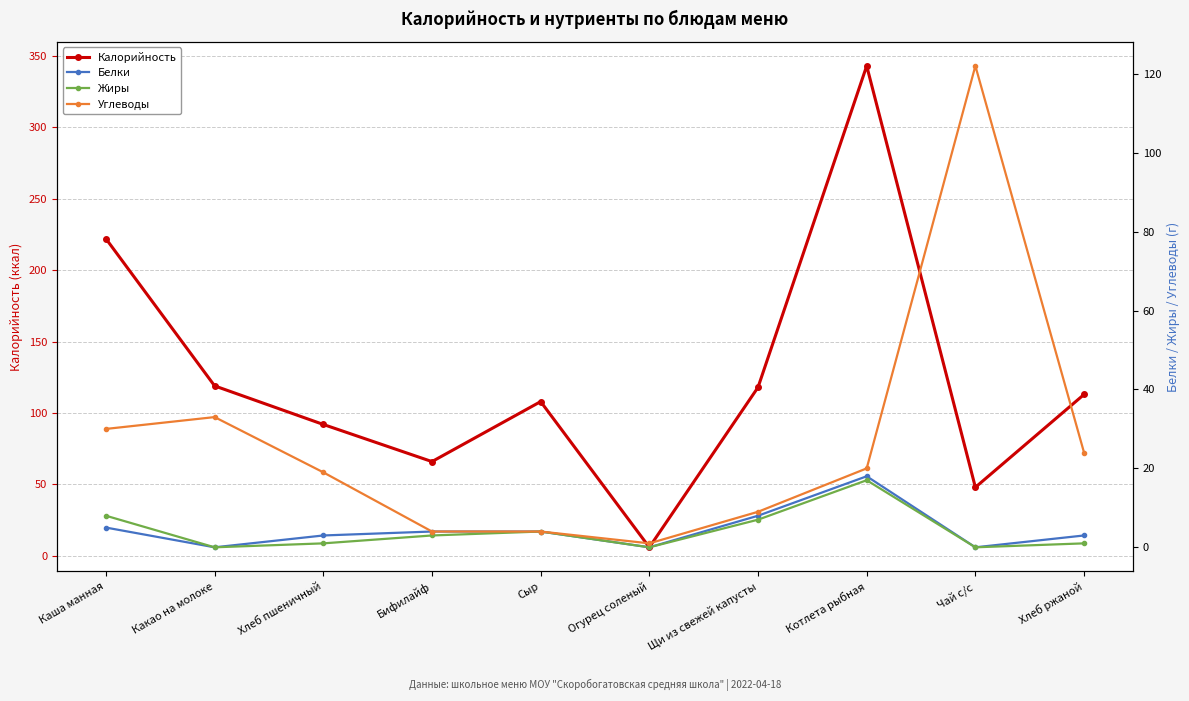

True or false: Углеводы and Жиры intersect in this chart.

False